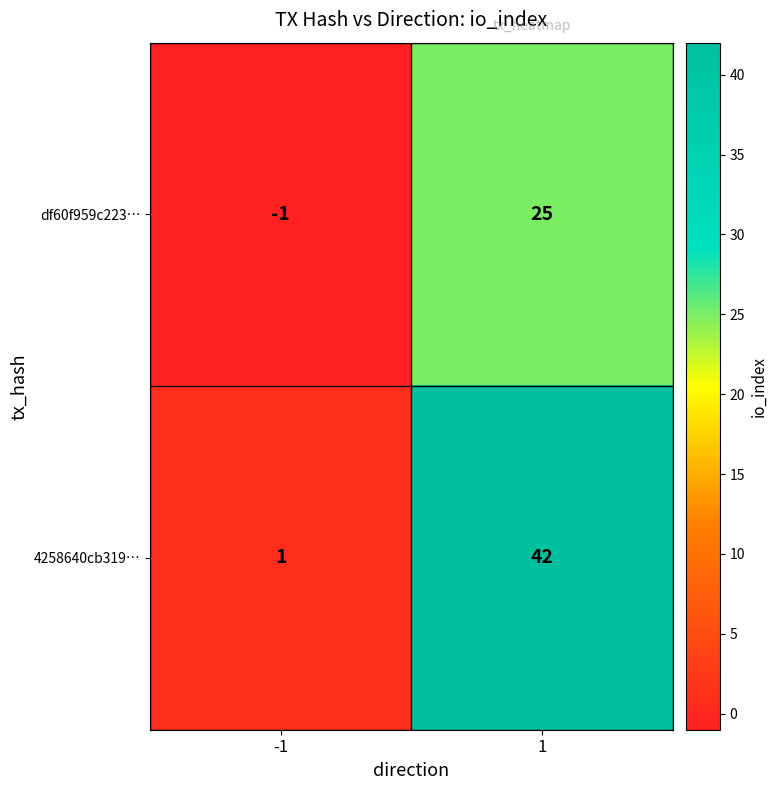

Which series changed the most between -1 and 1?

4258640cb319…